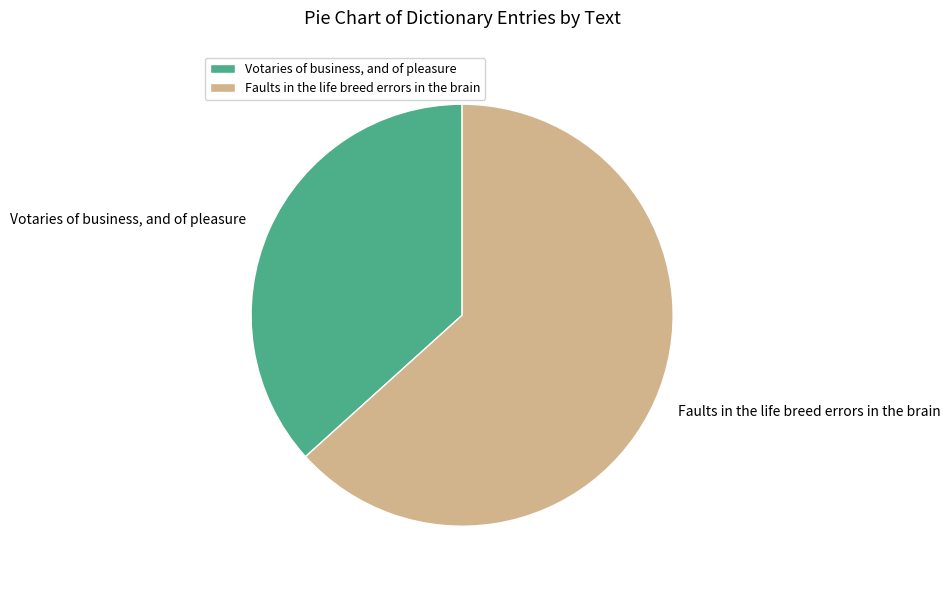

Which category has the biggest portion of the pie?

Faults in the life breed errors in the brain